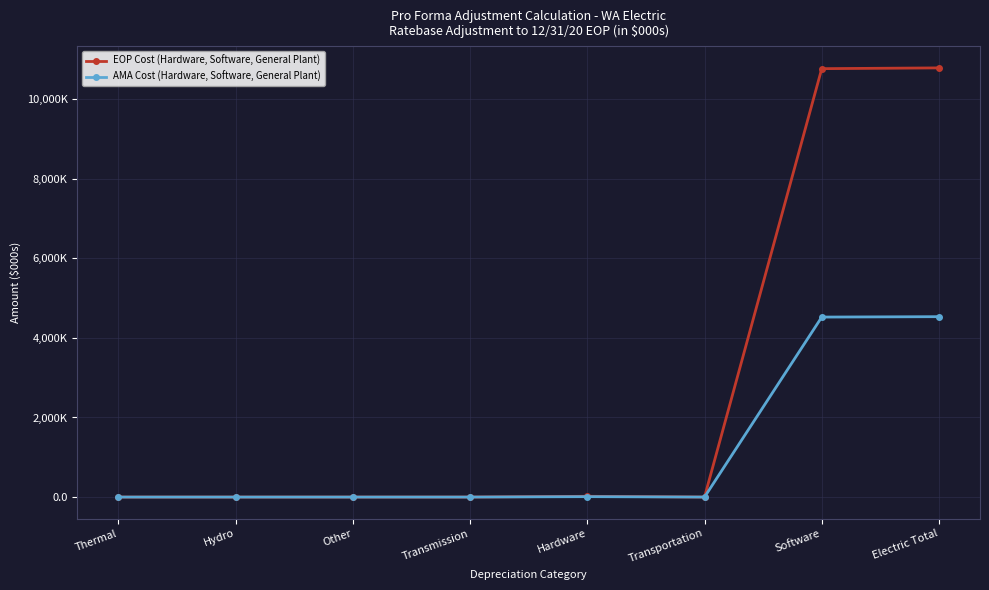

Reading left to right, what are all the values shown in this chart?

EOP Cost (Hardware, Software, General Plant): 0.0	0.0	0.0	0.0	19.5	0.0	10767.4	10786.9
AMA Cost (Hardware, Software, General Plant): 0.0	0.0	0.0	0.0	10.2	0.0	4523.7	4533.9